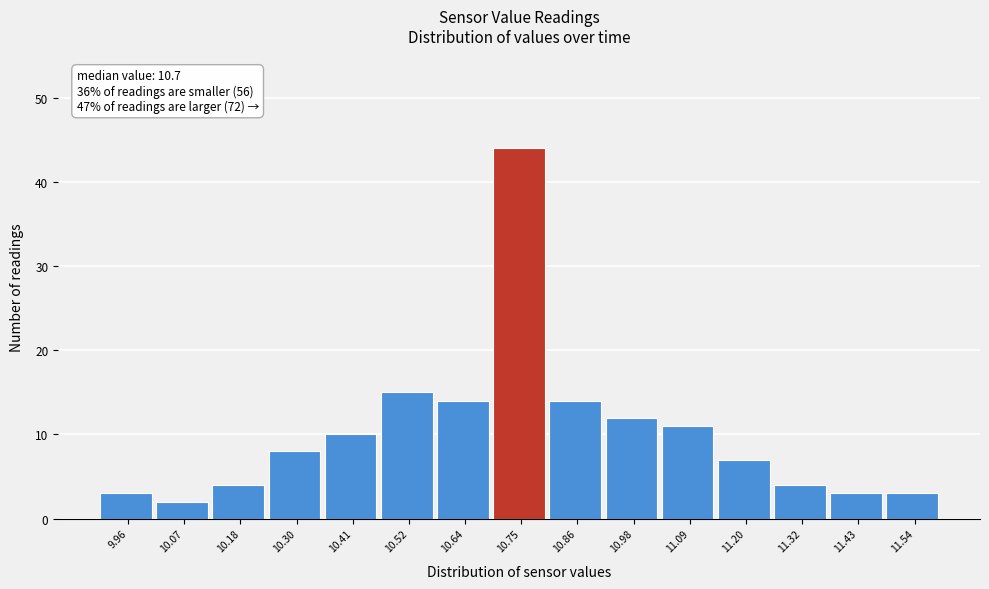

Over which range of the x-axis is the bar tallest?

10.70 to 10.80